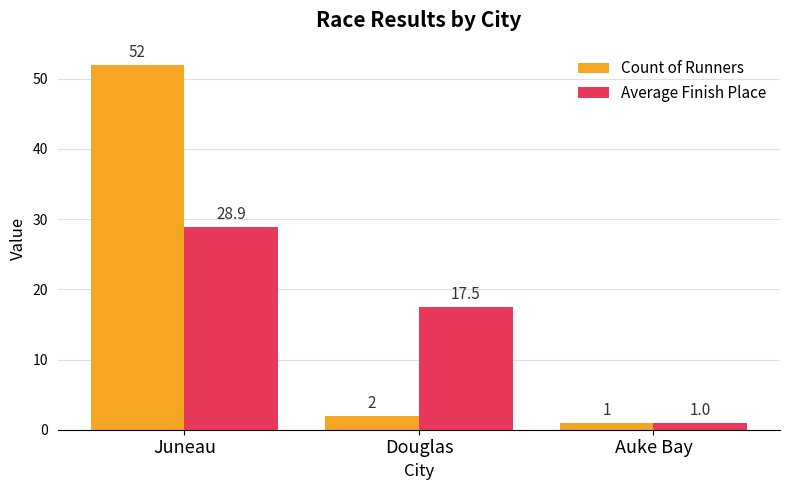

What is the average value of the Count of Runners series?

18.3